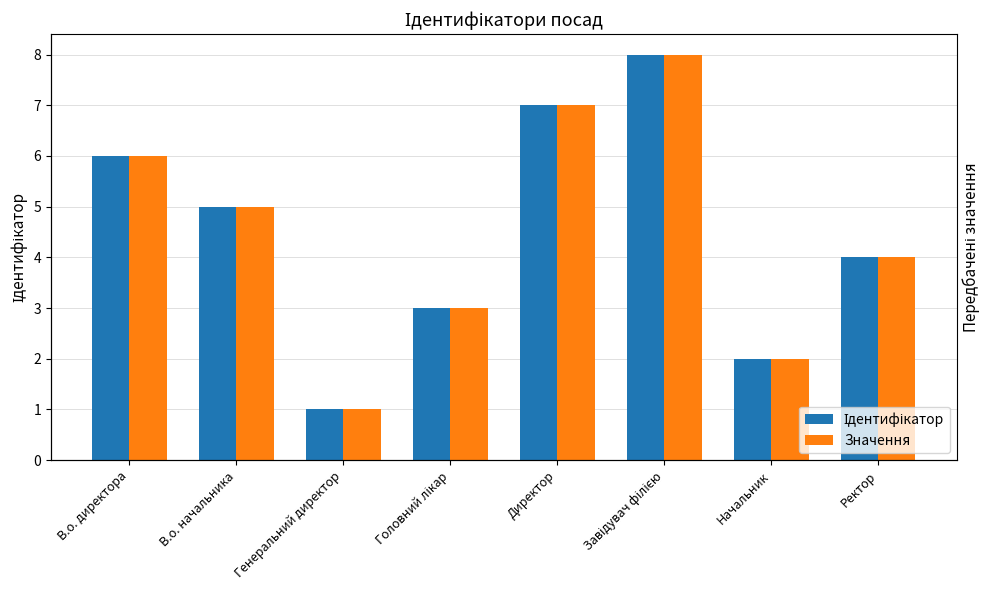

The Ідентифікатор series shows 5 at В.о. начальника. True or false?

True